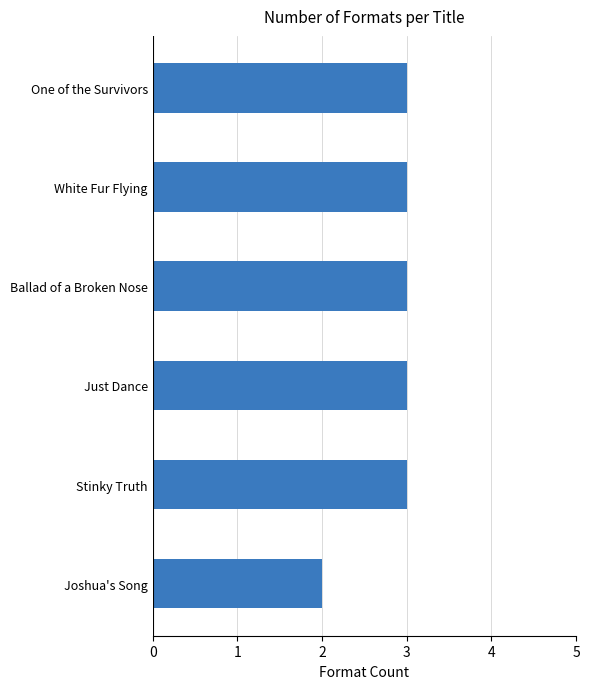

Which has a higher value, Joshua's Song or White Fur Flying?

White Fur Flying